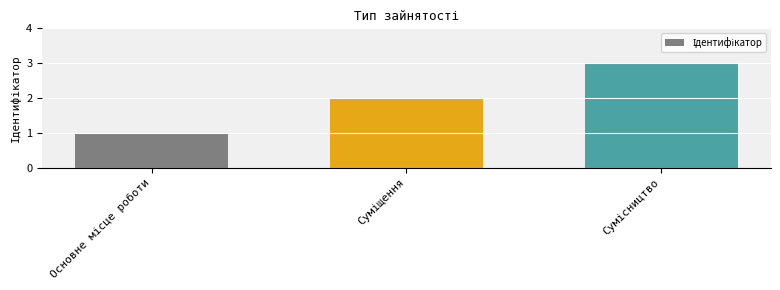

What is the maximum value shown in the chart?

3